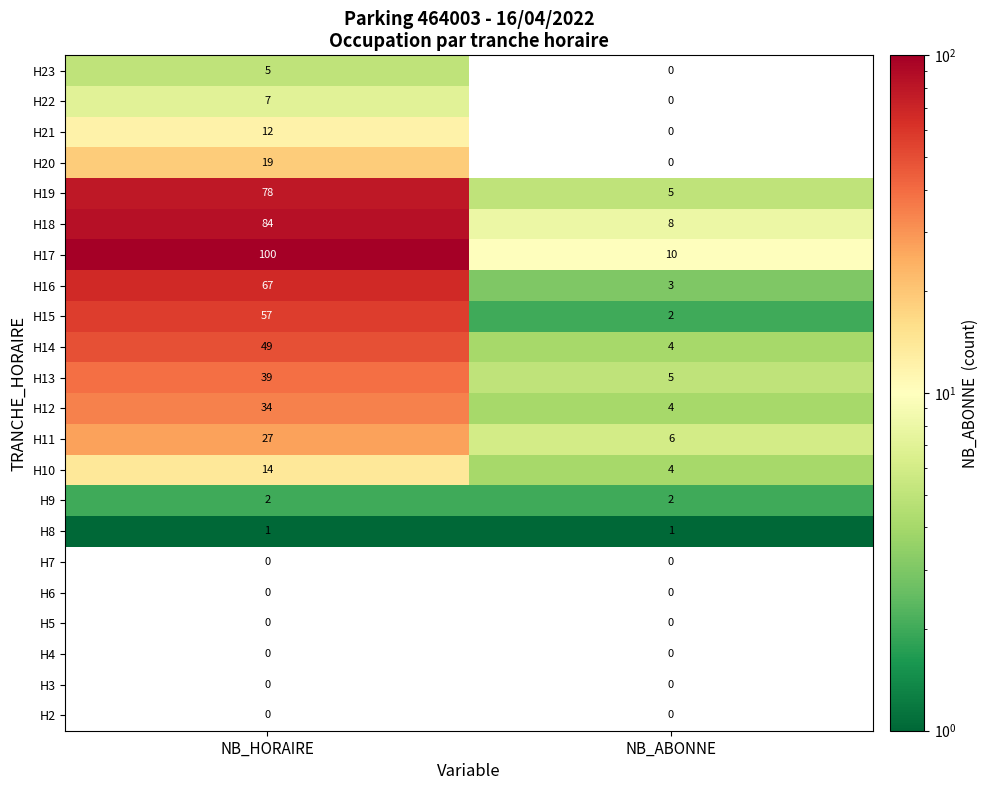

What is the difference between the maximum and minimum values in the H14 series?

45